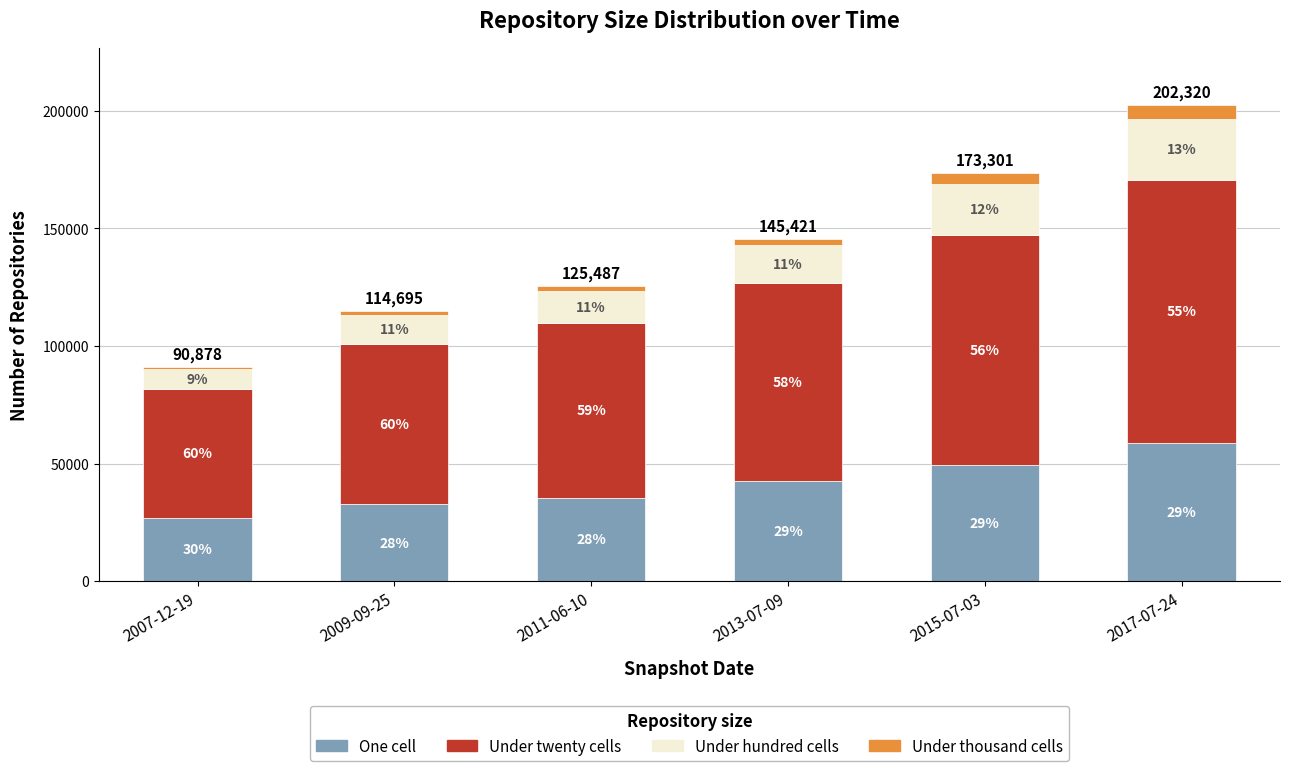

How many bars are there in total?

6